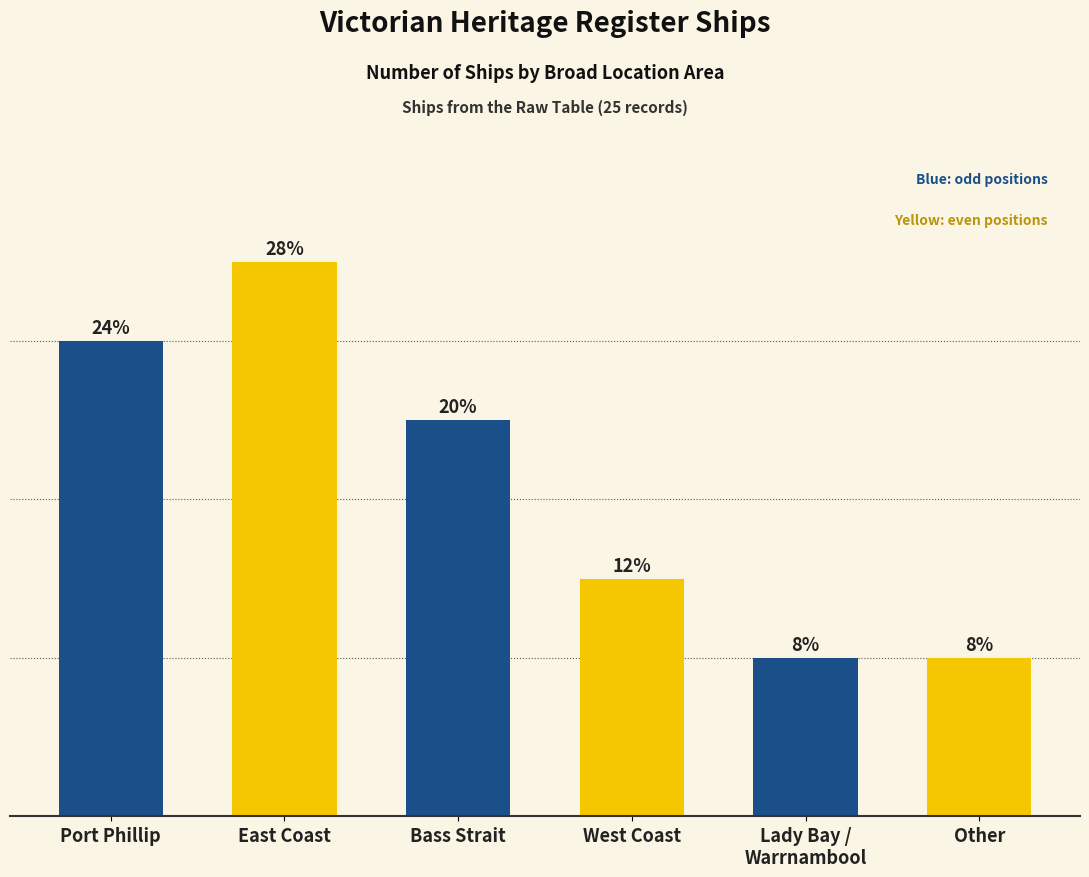

Between Lady Bay /
Warrnambool and West Coast, which is larger?

West Coast